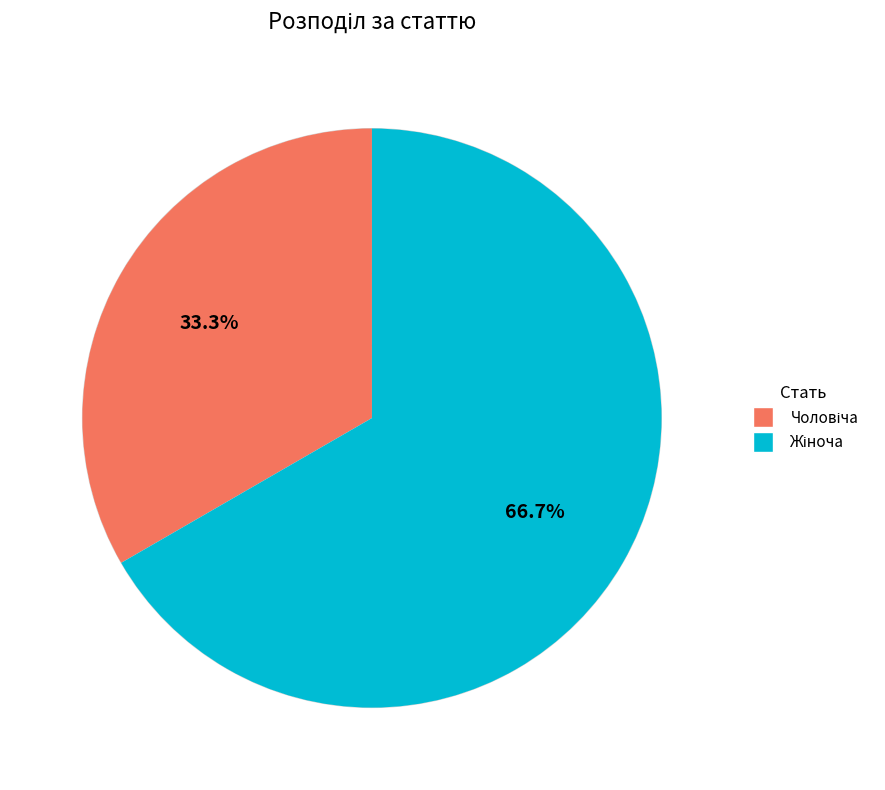

Is there any slice that represents more than half of the pie?

Yes